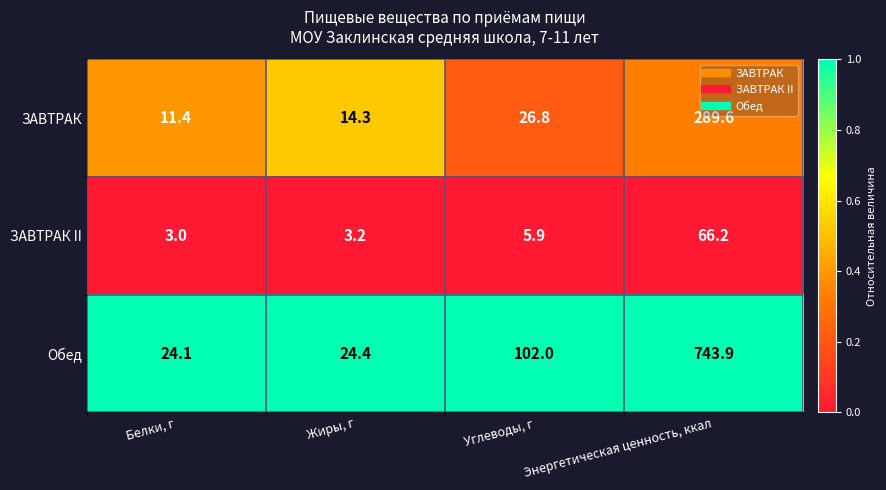

The Обед series shows 33.8 at Белки, г. True or false?

False